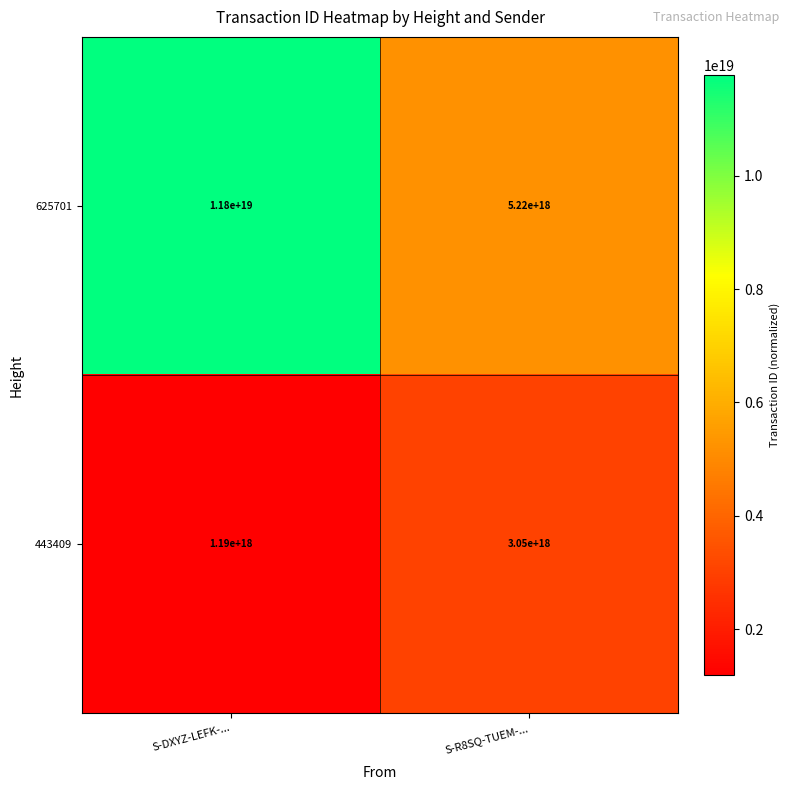

True or false: 443409 has a value of 4154741462945154560 at S-R8SQ-TUEM-....

False